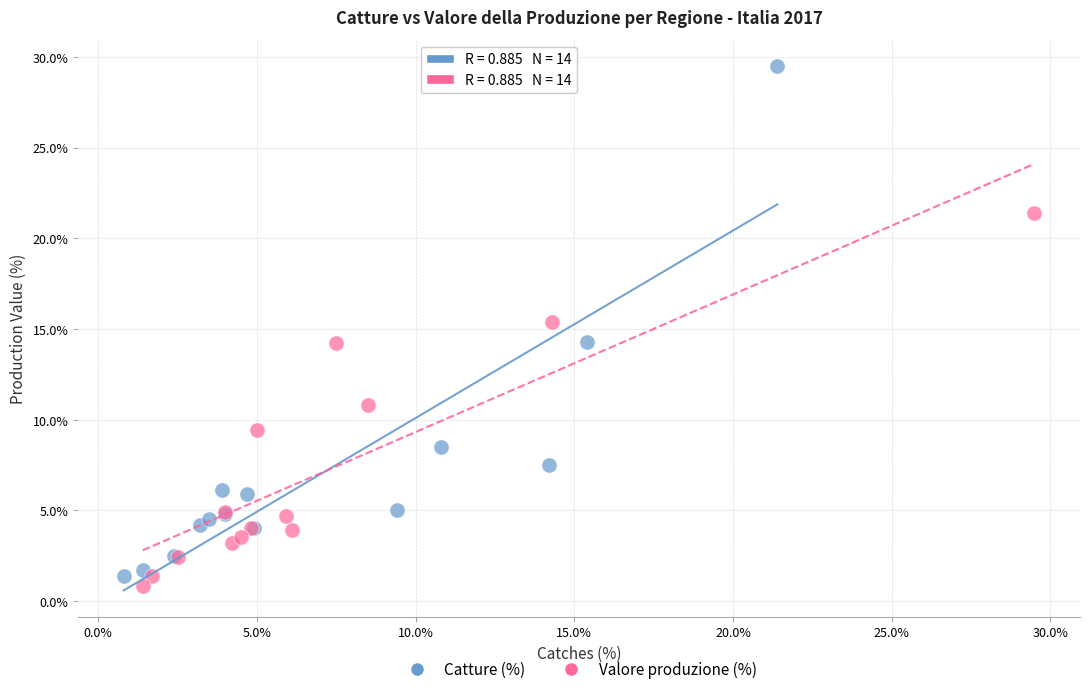

Which series has the largest Y range (max minus min)?

Catture (%)